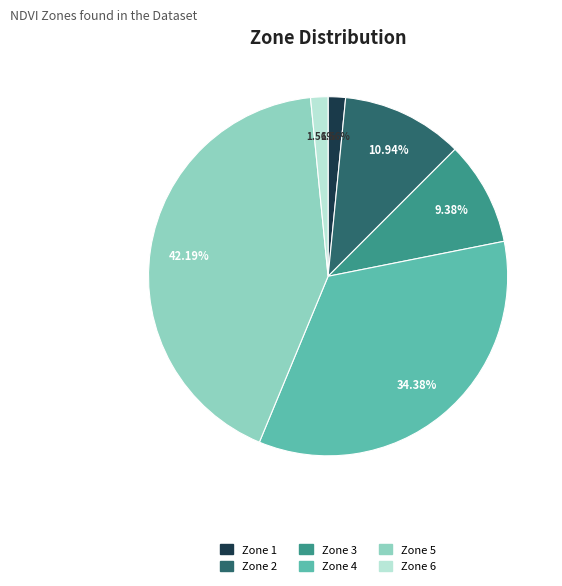

Is it true that Zone 6 is 2% of the pie?

True